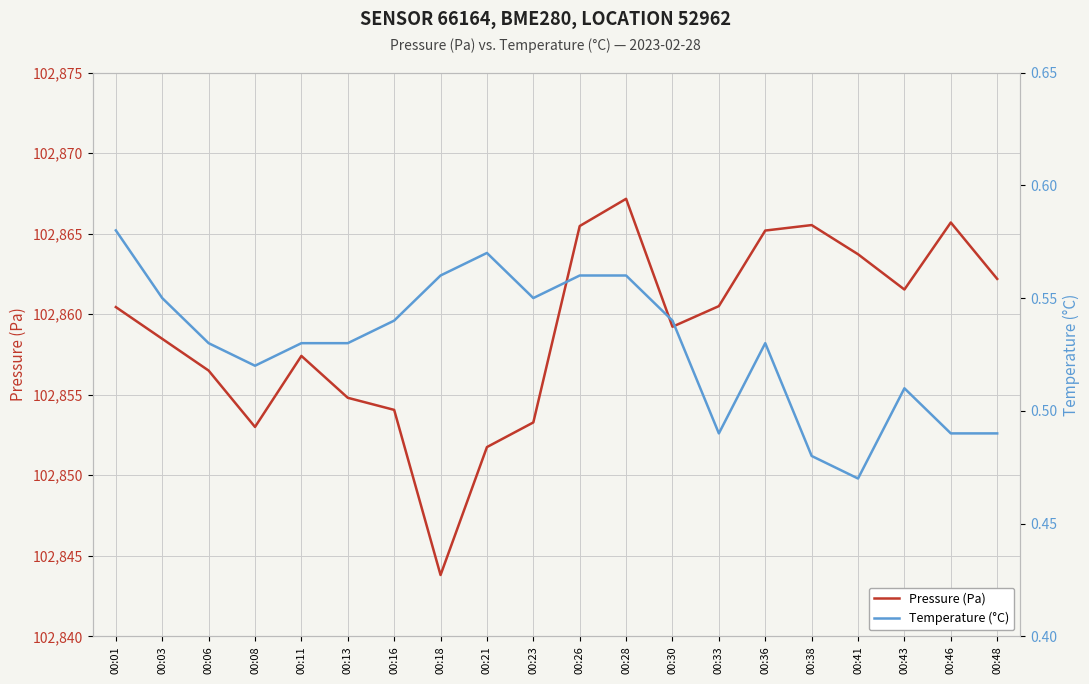

At how many categories does at least one series exceed 24861?

20